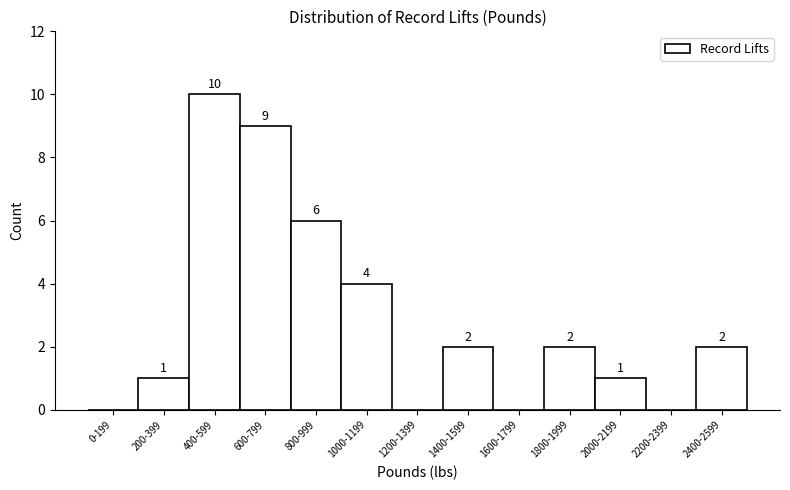

Reading left to right, extract all data points from this chart.

0-199=0	200-399=1	400-599=10	600-799=9	800-999=6	1000-1199=4	1200-1399=0	1400-1599=2	1600-1799=0	1800-1999=2	2000-2199=1	2200-2399=0	2400-2599=2